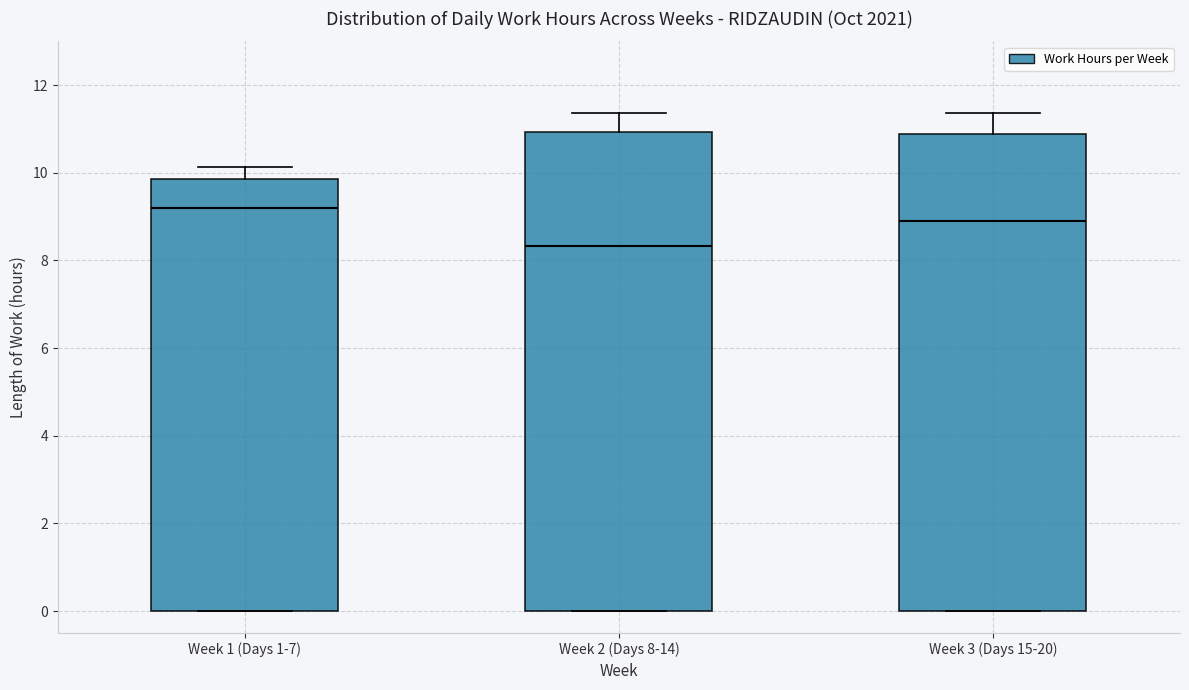

Where is the upper edge of the box for Week 1 (Days 1-7) on the y-axis? The values are not printed on the chart, so give them approximately, as read against the axis.

9.8